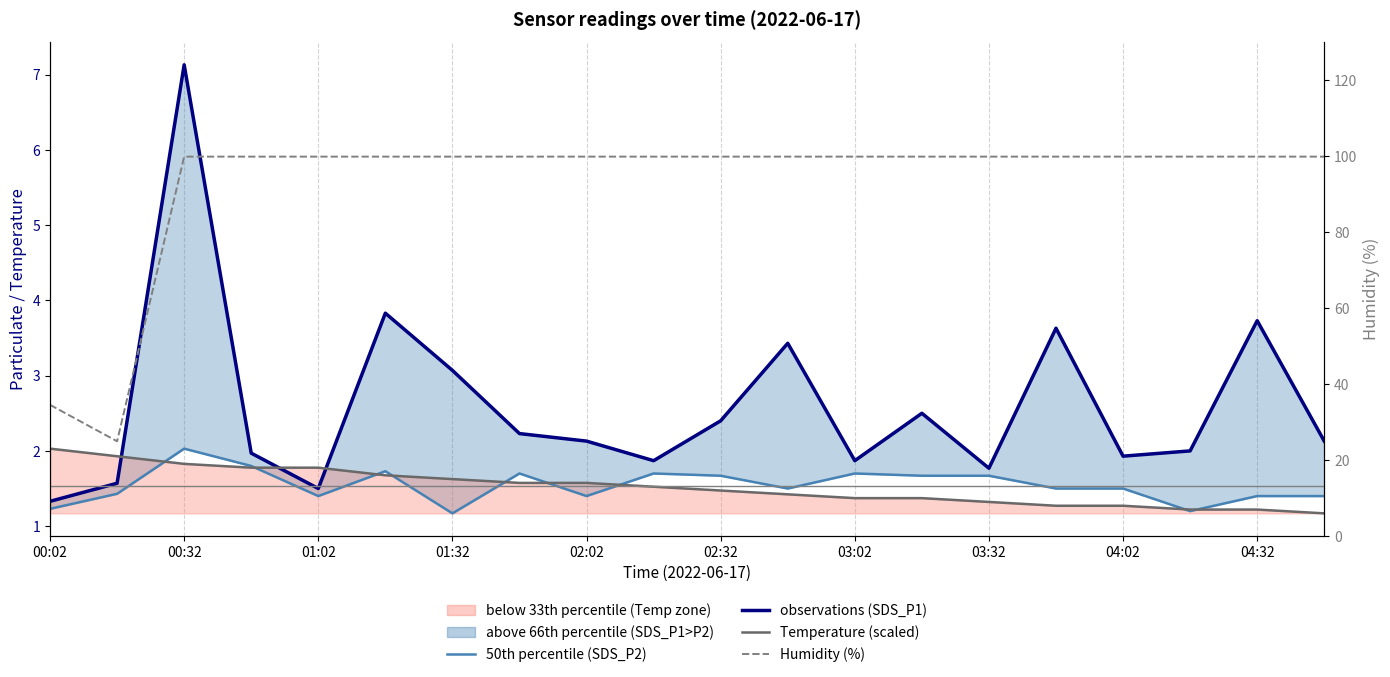

Which series has the largest total across all categories?

Humidity (%)